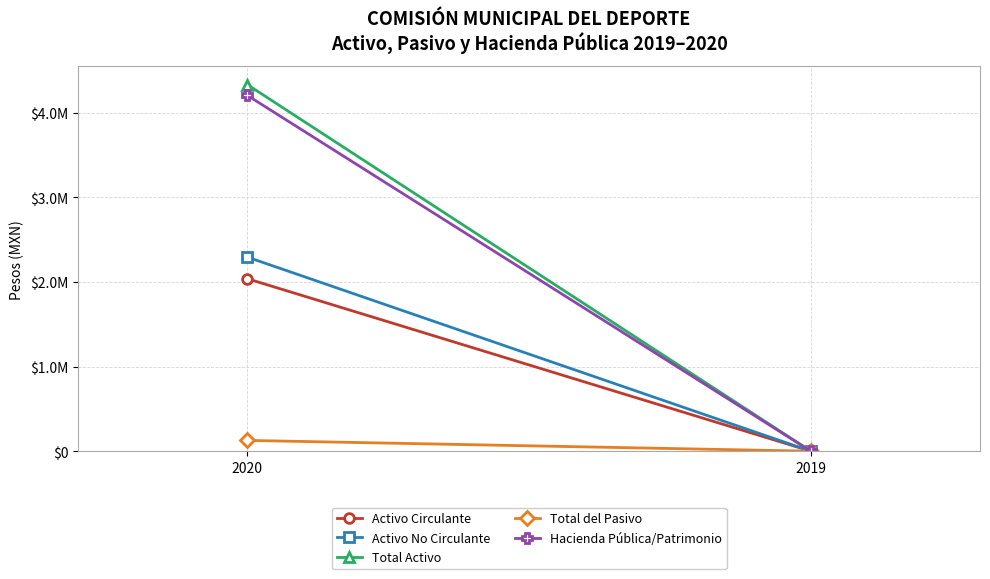

Reading left to right, list all the values displayed in this chart.

Activo Circulante: 2020=2037604.4	2019=0.0
Activo No Circulante: 2020=2293134.4	2019=0.0
Total Activo: 2020=4330738.8	2019=0.0
Total del Pasivo: 2020=127478.8	2019=0.0
Hacienda Pública/Patrimonio: 2020=4203260.0	2019=0.0